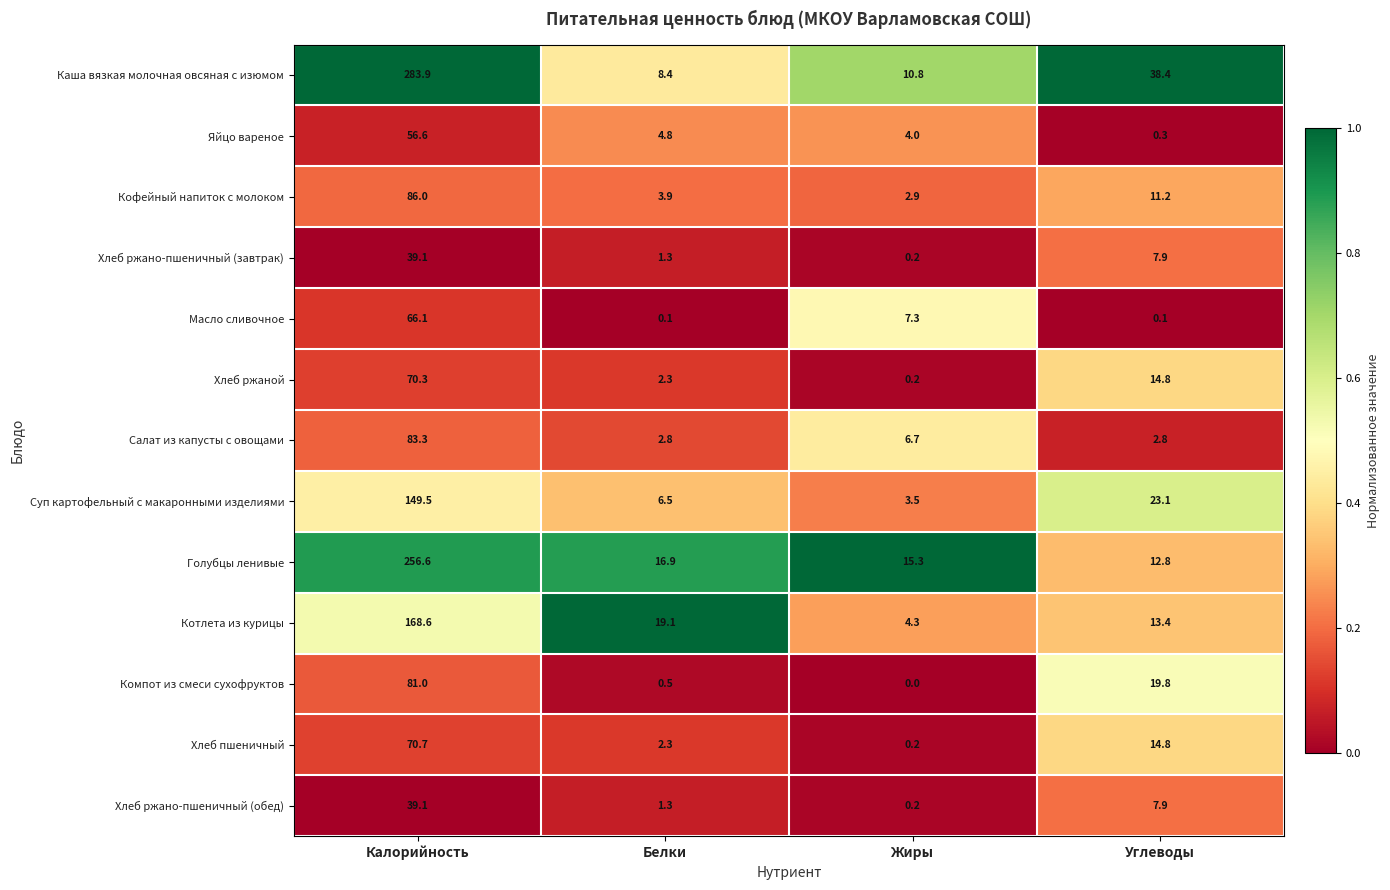

What is the sum of the Хлеб ржано-пшеничный (обед) values at Белки and Углеводы?

9.2